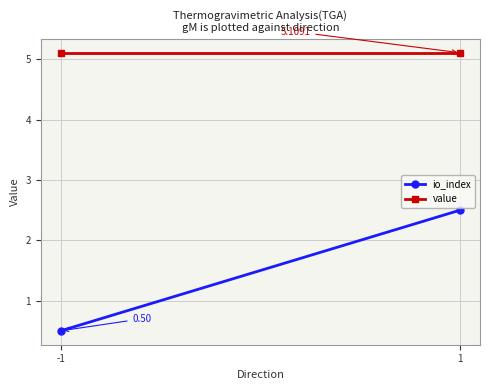

Reading left to right, list all the values displayed in this chart.

io_index: 0.5	2.5
value: 5.1	5.1